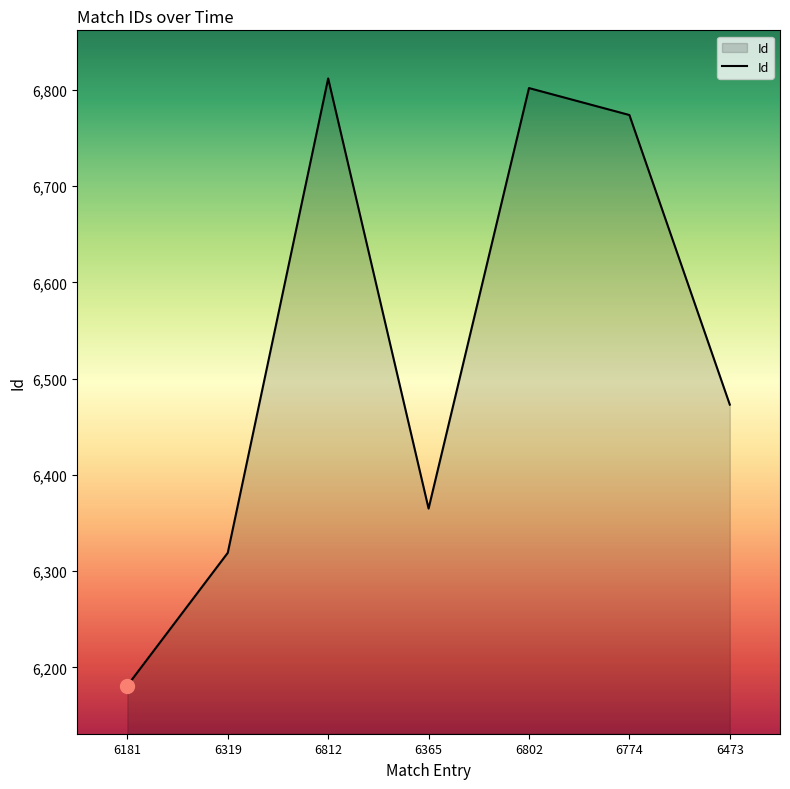

What is the difference between the maximum and minimum values?

631